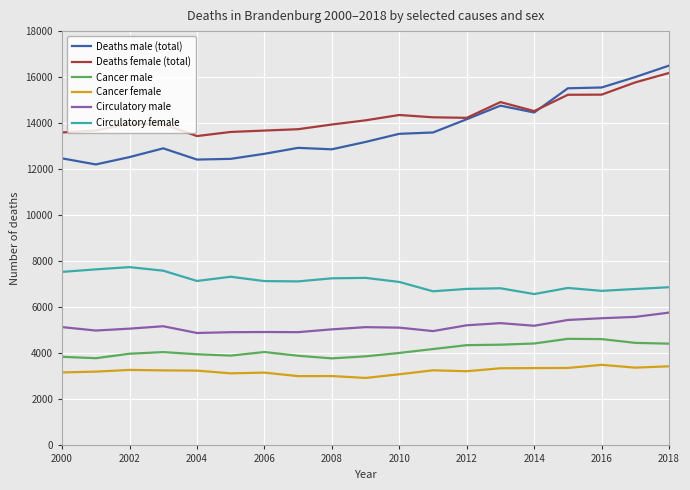

What is the minimum value shown in the chart?

2932